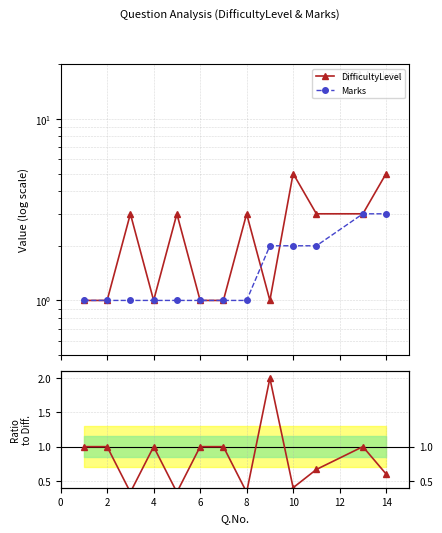

At 4, list the series in order from smallest to largest.

Marks/Difficulty, Marks, DifficultyLevel